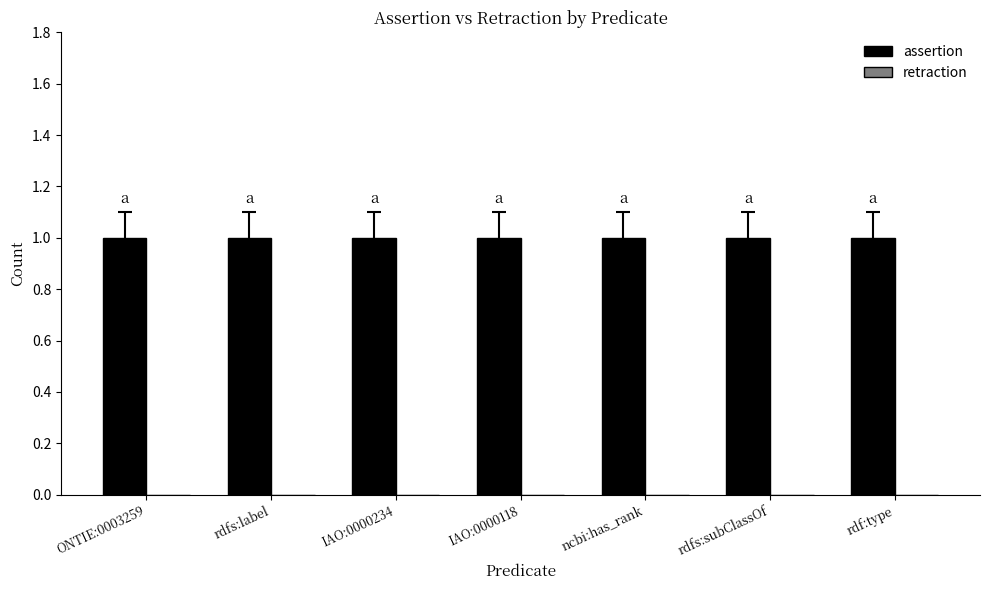

True or false: assertion has a value of 0 at IAO:0000234.

False